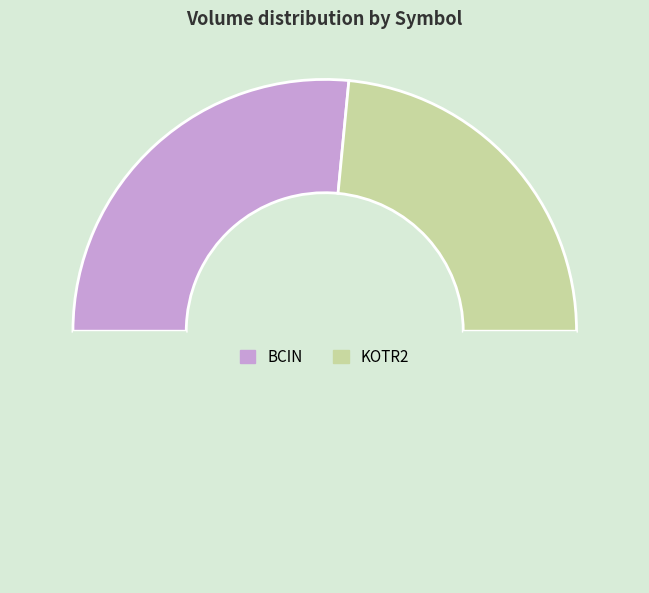

How many segments does this pie chart have?

3